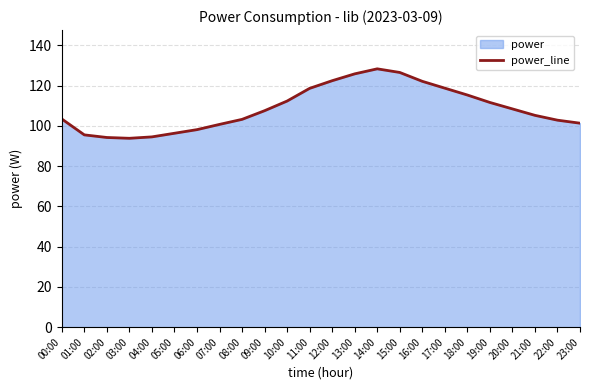

The value at 06:00 is 98.1. True or false?

True